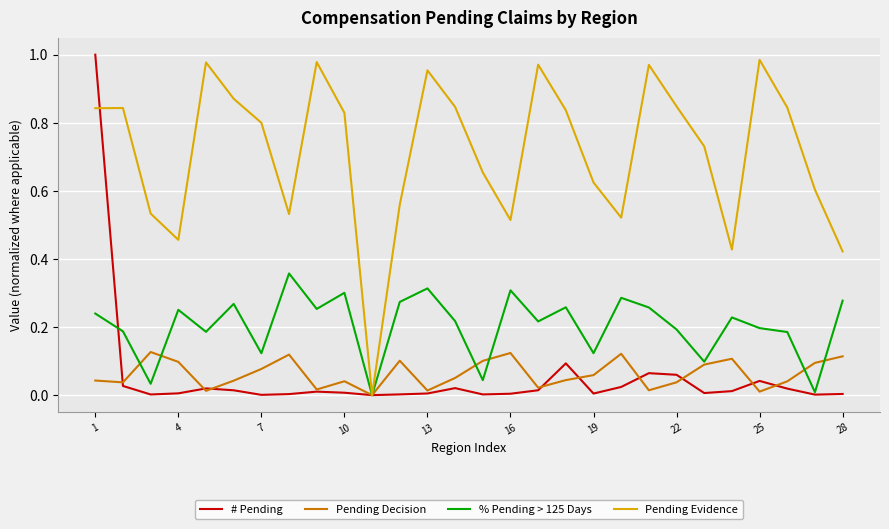

Which series has the largest total across all categories?

Pending Evidence